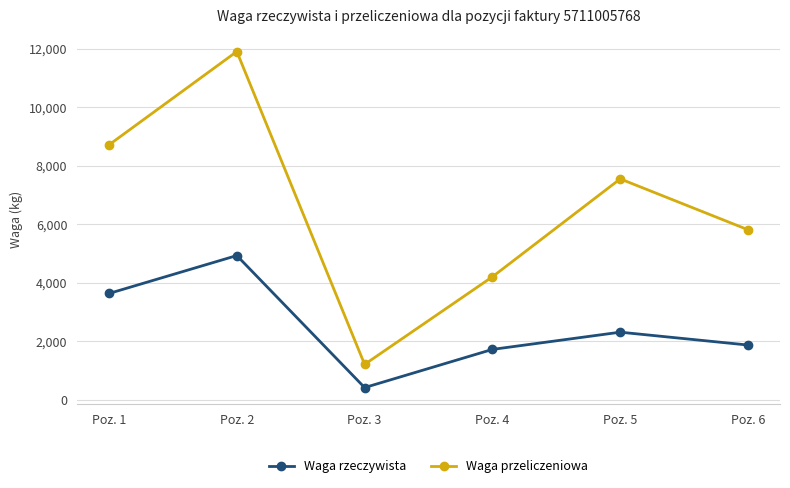

What is the sum of the Waga przeliczeniowa values at Poz. 5 and Poz. 4?

11748